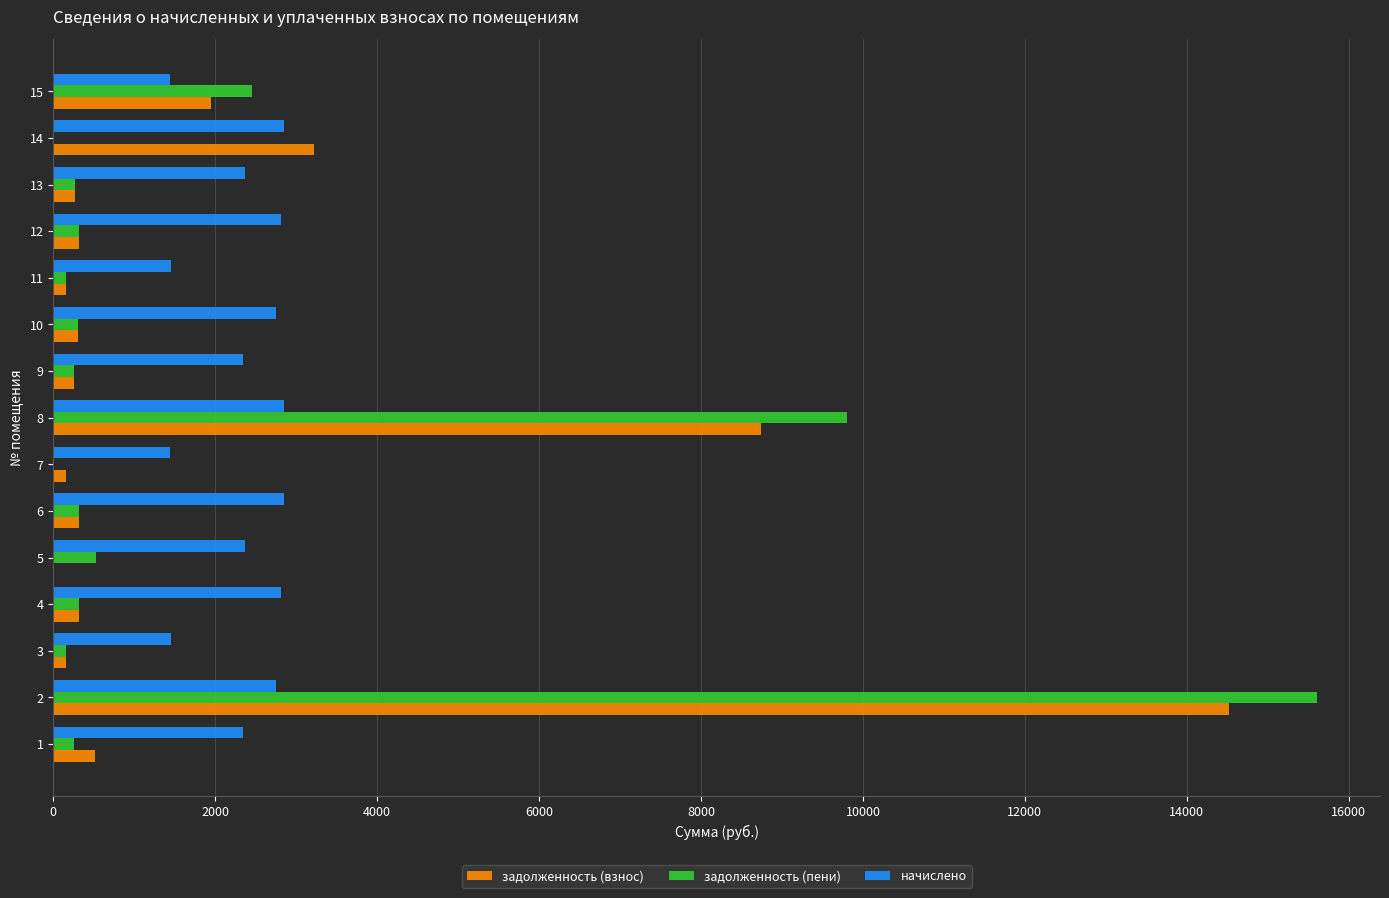

Which series has the largest range (max minus min)?

задолженность (пени)